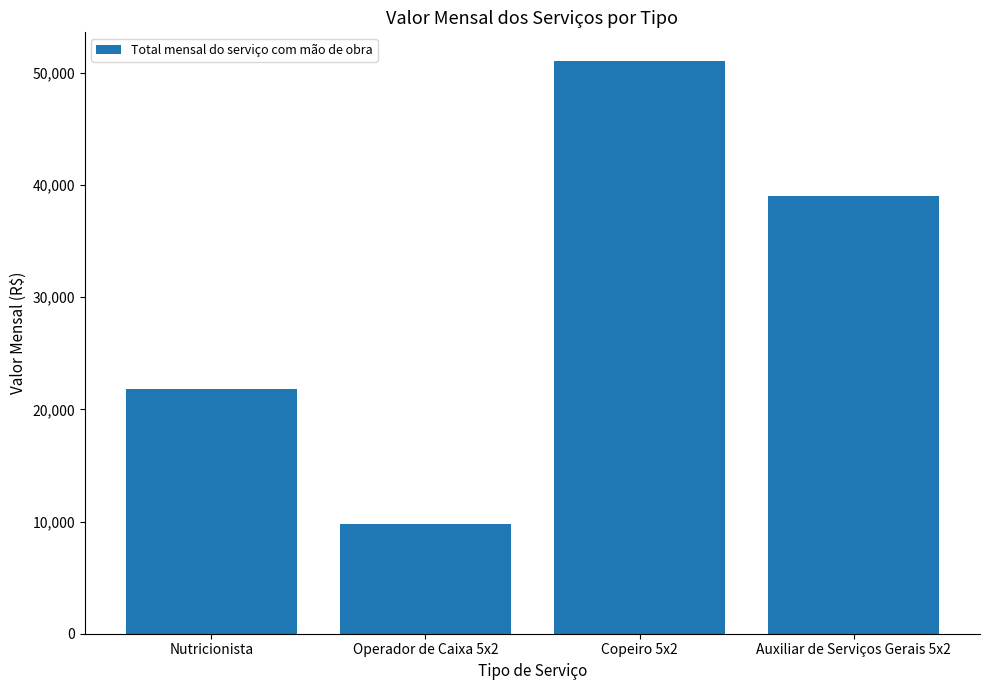

What is the sum of the values at Copeiro 5x2 and Nutricionista?

72915.2